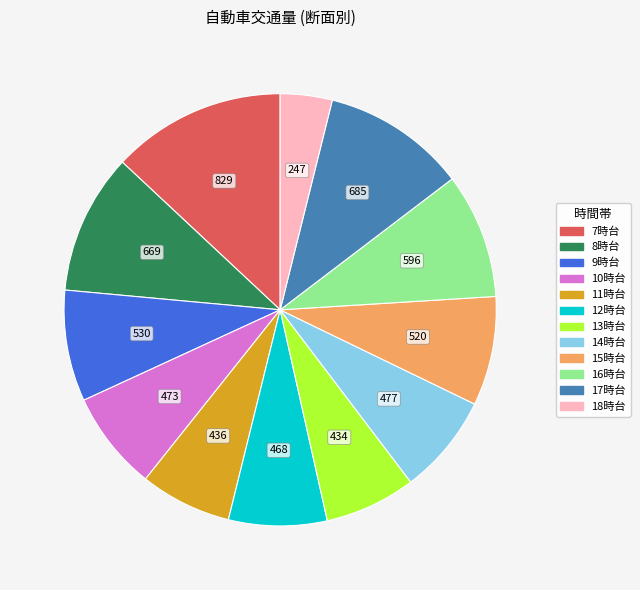

Approximately how many times larger is the value at 8時台 compared to 7時台?

0.8